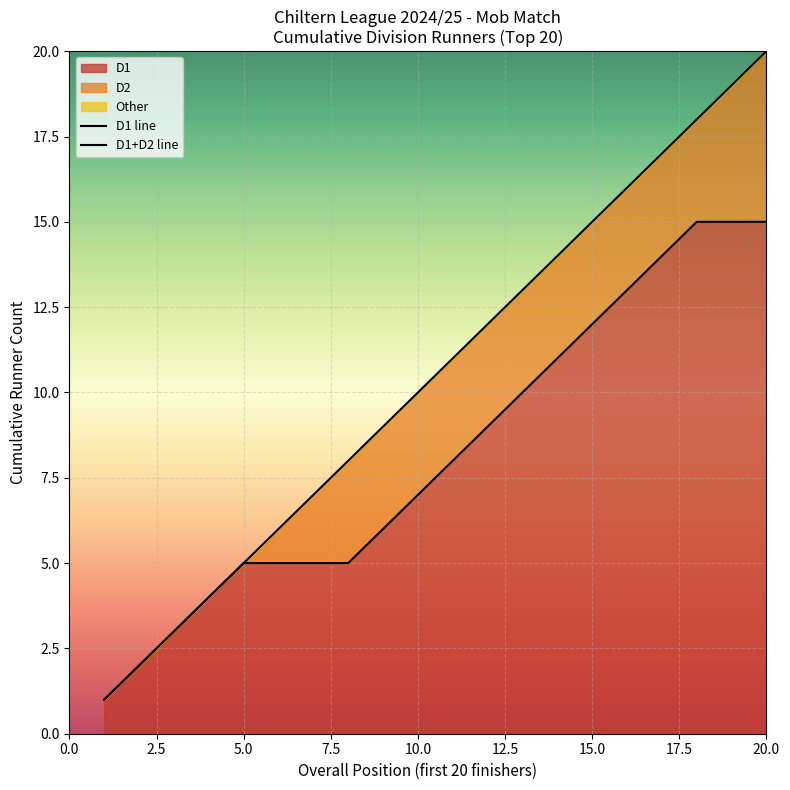

What is the sum of the D2 values at 4 and 5?

9